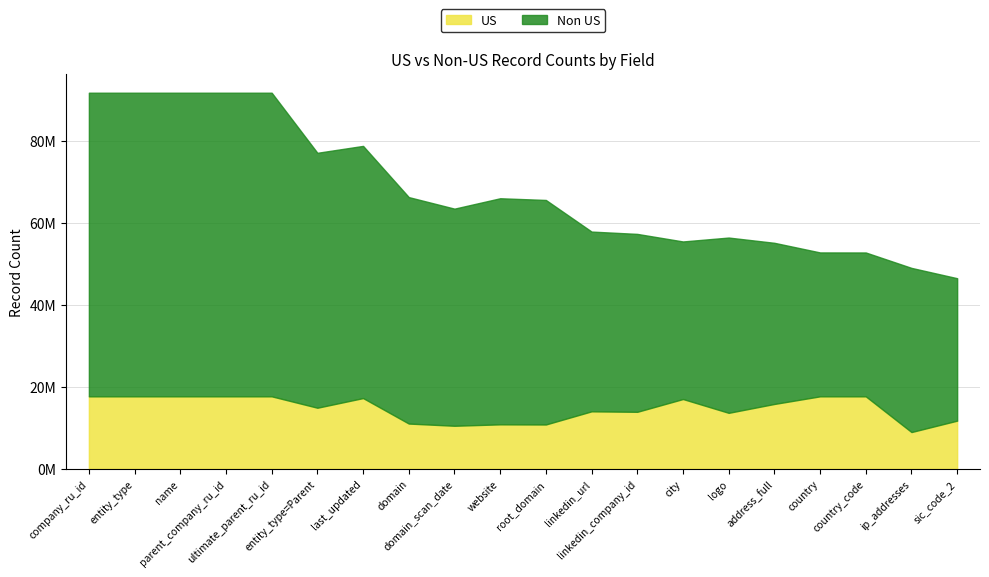

What is the spread (max minus min) of values at linkedin_company_id?

29505201